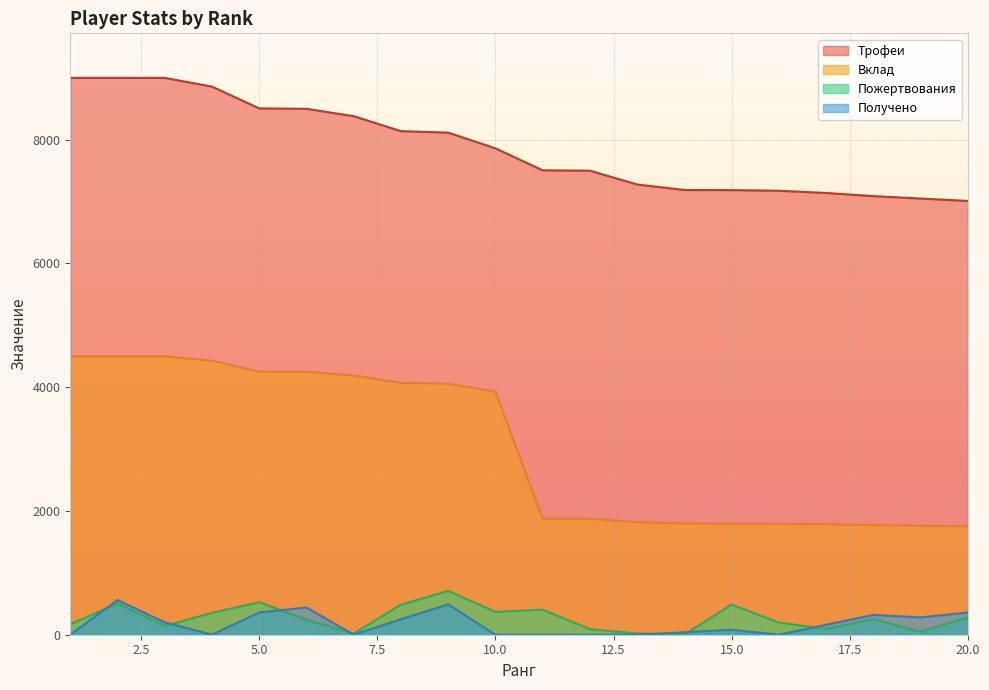

Where do Пожертвования and Получено first cross each other?

1 and 2